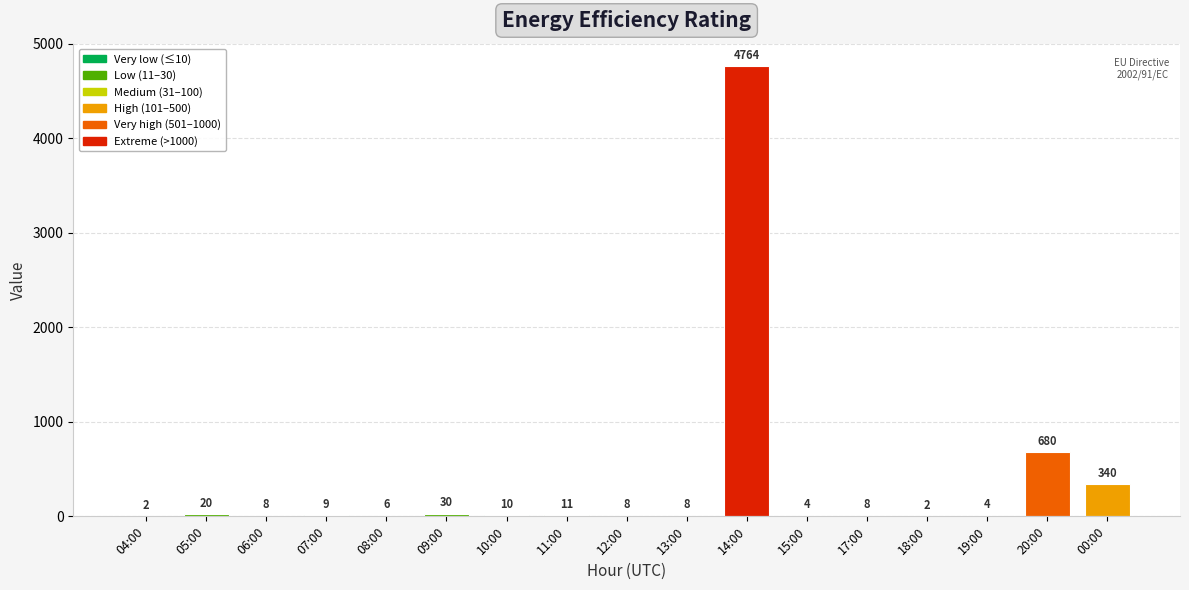

Reading left to right, extract all data points from this chart.

04:00=2	05:00=20	06:00=8	07:00=9	08:00=6	09:00=30	10:00=10	11:00=11	12:00=8	13:00=8	14:00=4764	15:00=4	17:00=8	18:00=2	19:00=4	20:00=680	00:00=340